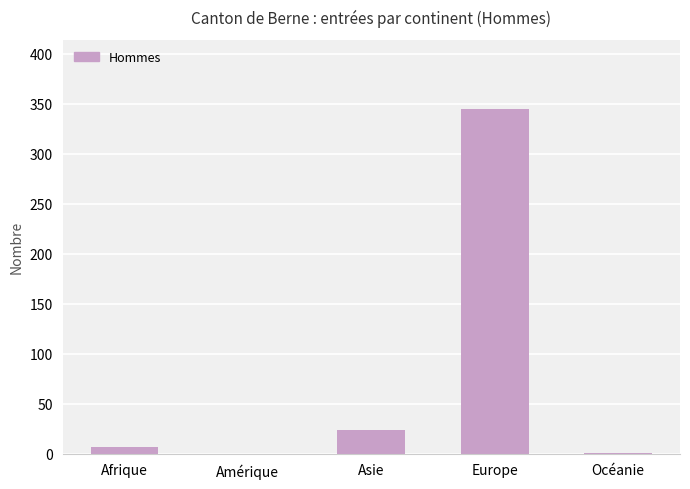

Where is the data nearest to the value 172?

Asie